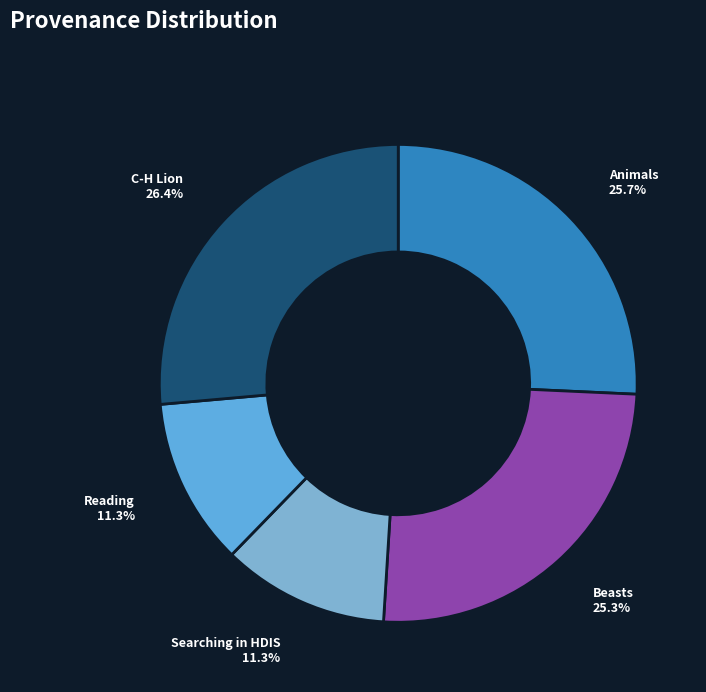

Does Searching in HDIS account for over 50% of the chart?

No